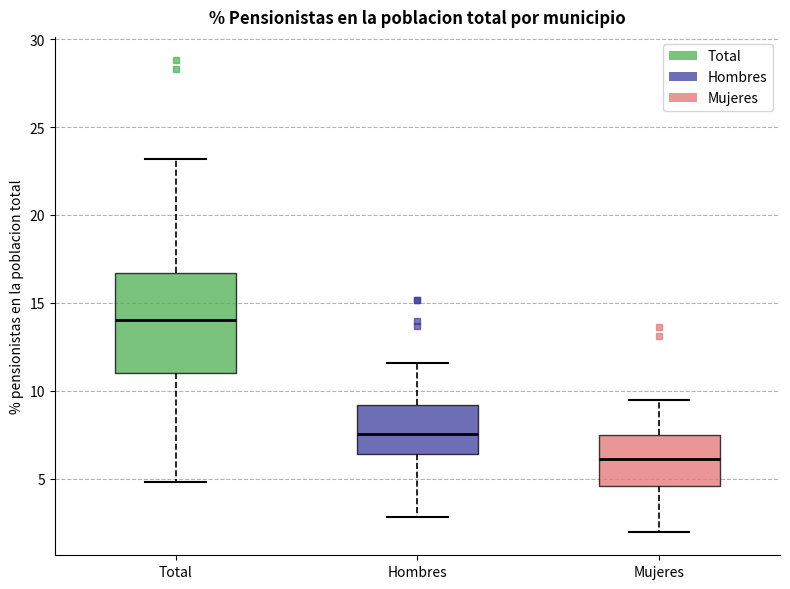

Reading left to right, read every box against the y-axis: the position of its median line, the range the box covers, and the ends of its whiskers. The values are not printed on the chart, so give them approximately, as read against the axis.

Total: median 14.0, box 11.0 to 16.5, whiskers 5.0 to 23.0
Hombres: median 7.5, box 6.5 to 9.0, whiskers 3.0 to 11.5
Mujeres: median 6.0, box 4.5 to 7.5, whiskers 2.0 to 9.5